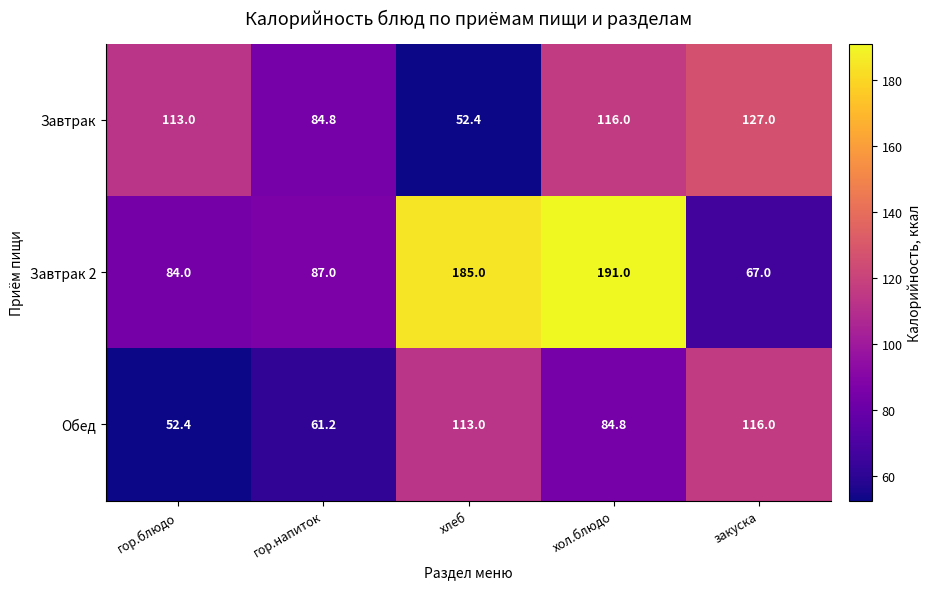

Reading left to right, extract all data points from this chart.

Завтрак: 113.0	84.8	52.4	116.0	127.0
Завтрак 2: 84.0	87.0	185.0	191.0	67.0
Обед: 52.4	61.2	113.0	84.8	116.0